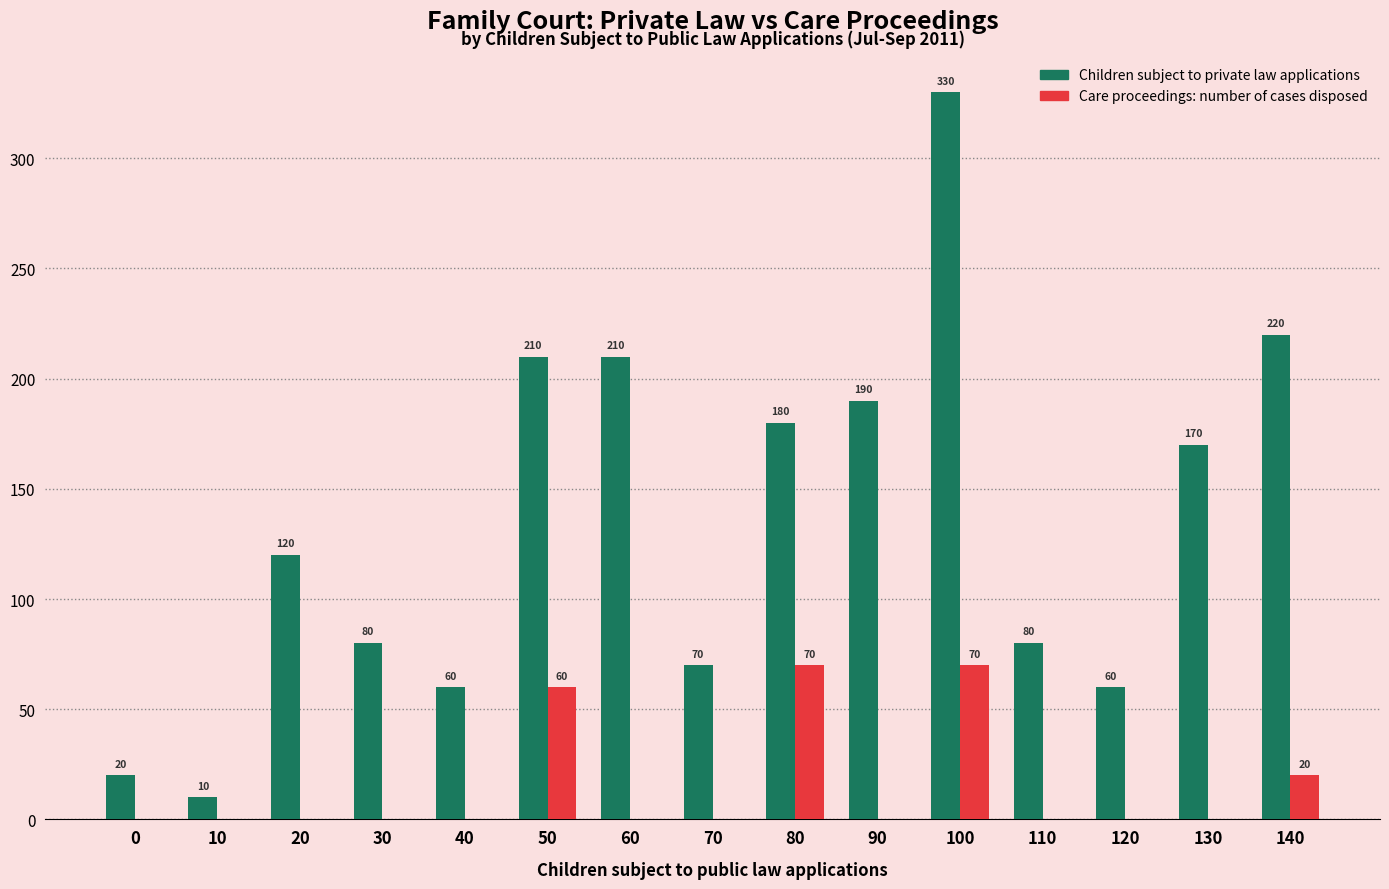

Between 20 and 110, which series saw the biggest shift?

Children subject to private law applications